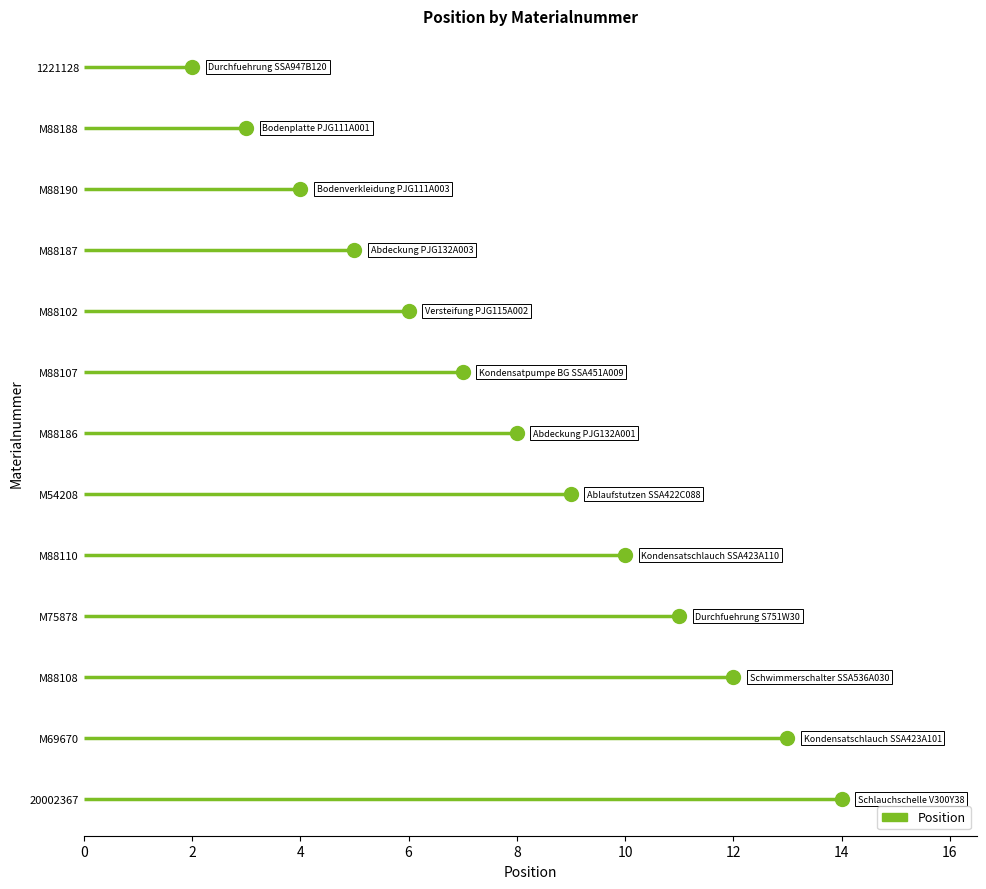

Rank the categories by value from lowest to highest.

1221128, M88188, M88190, M88187, M88102, M88107, M88186, M54208, M88110, M75878, M88108, M69670, 20002367